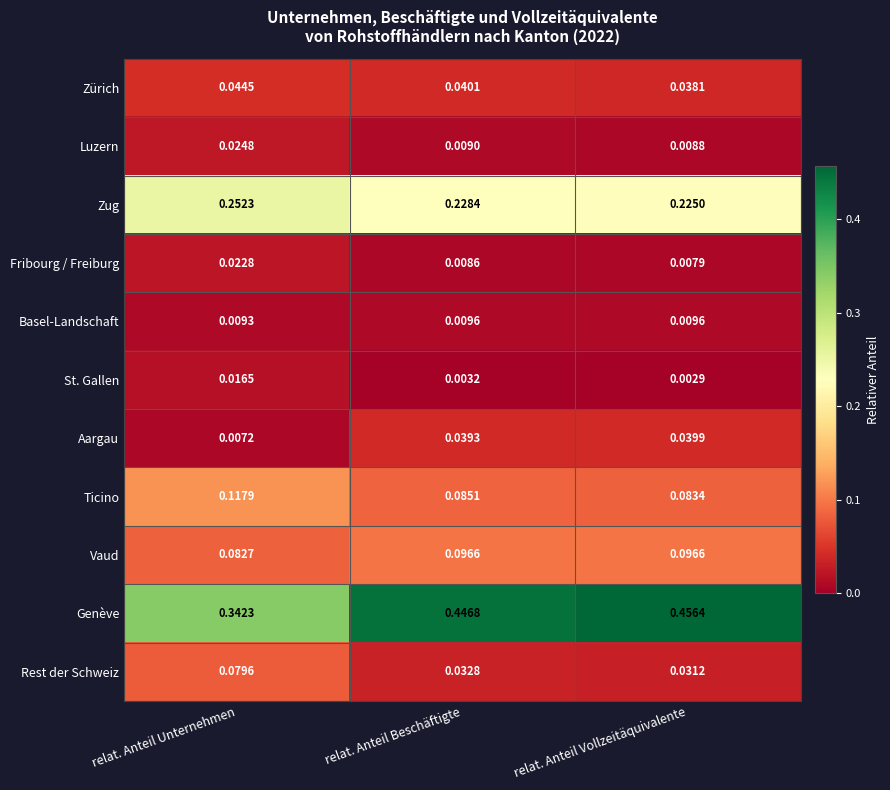

At relat. Anteil Unternehmen, list the series in order from smallest to largest.

Aargau, Basel-Landschaft, St. Gallen, Fribourg / Freiburg, Luzern, Zürich, Rest der Schweiz, Vaud, Ticino, Zug, Genève